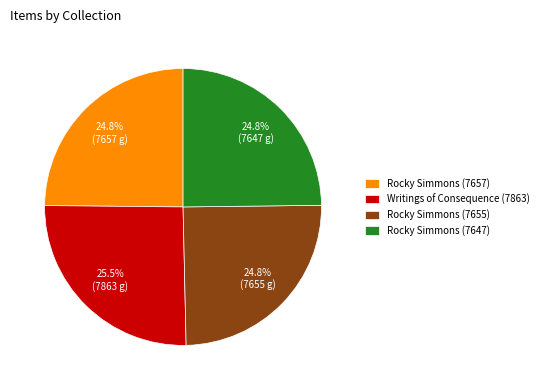

Approximately how many times larger is the value at Writings of Consequence (7863) compared to Rocky Simmons (7657)?

1.0